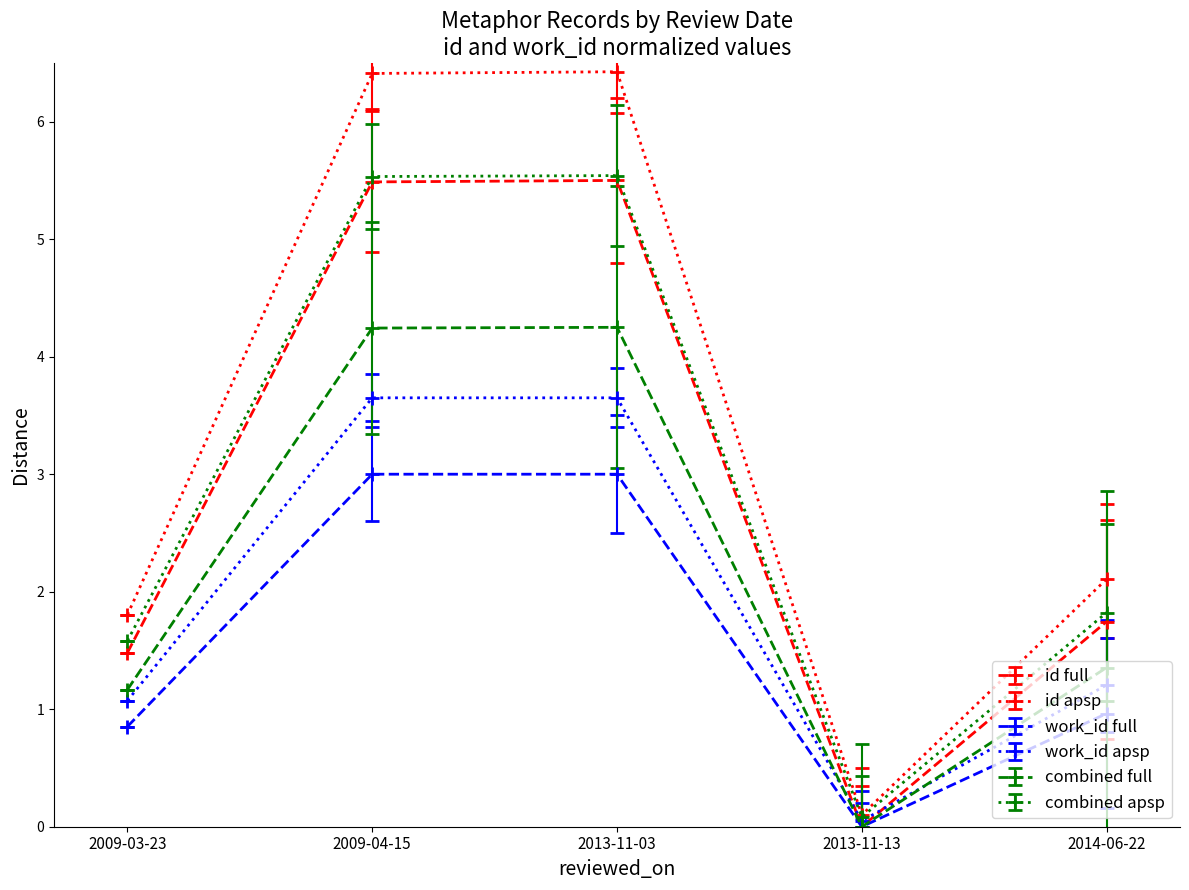

Which category has the lowest value in the combined full series?

2013-11-13